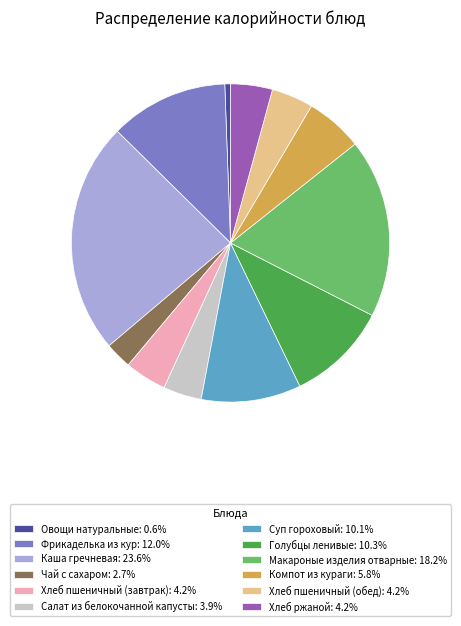

How many slices are in this pie chart?

12